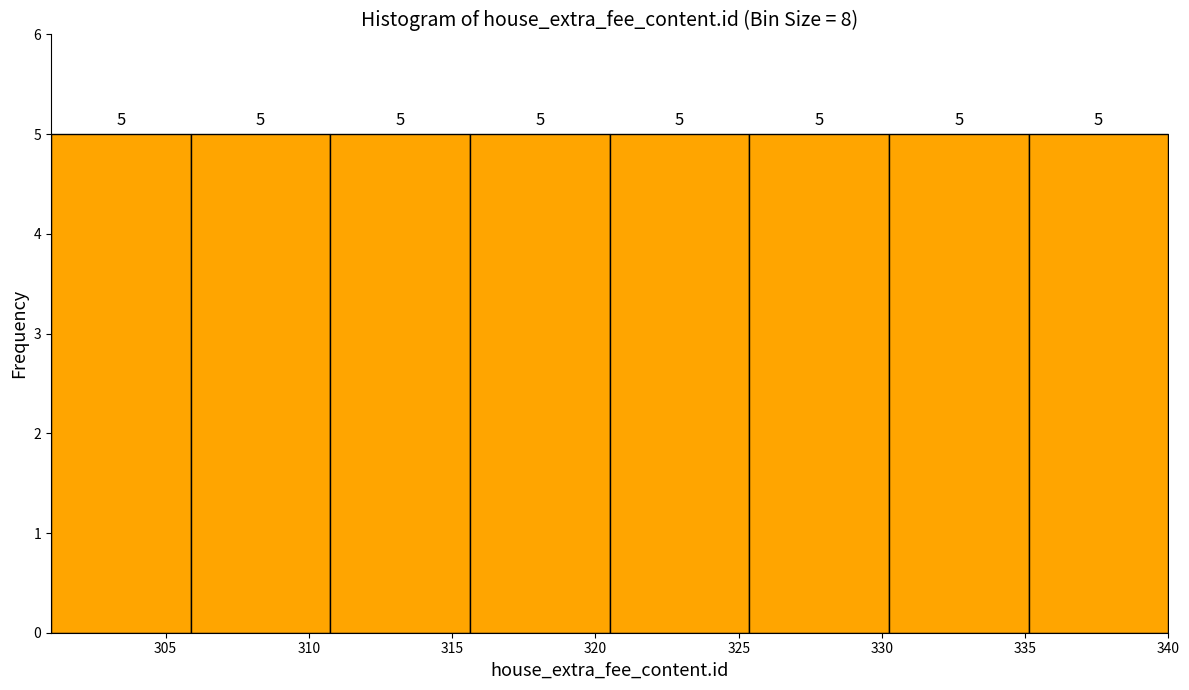

Reading left to right, list every bar in this chart as the range it spans on the x-axis followed by its height. The bar edges are not printed on the chart, so give them approximately, as read against the axis.

301.0 to 306.0: 5
306.0 to 311.0: 5
311.0 to 315.5: 5
315.5 to 320.5: 5
320.5 to 325.5: 5
325.5 to 330.5: 5
330.5 to 335.0: 5
335.0 to 340.0: 5